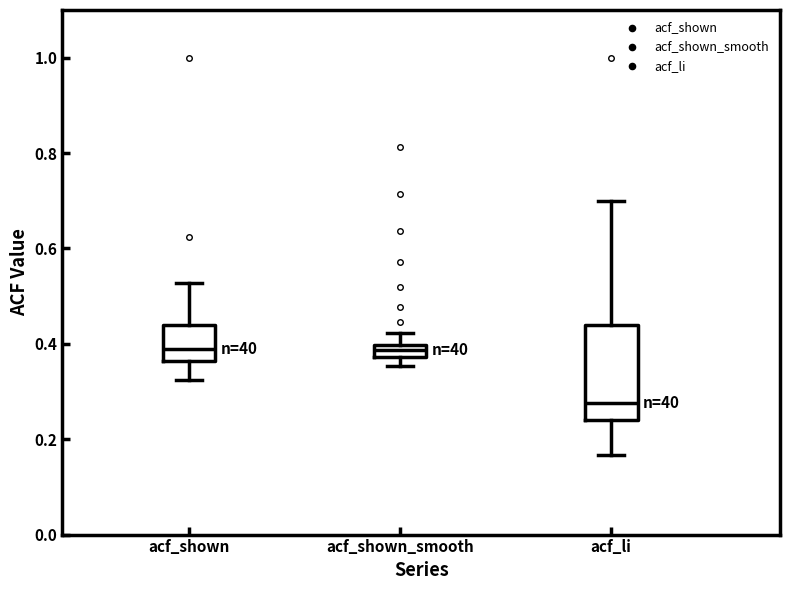

Where is the upper edge of the box for acf_shown on the y-axis? The values are not printed on the chart, so give them approximately, as read against the axis.

0.44